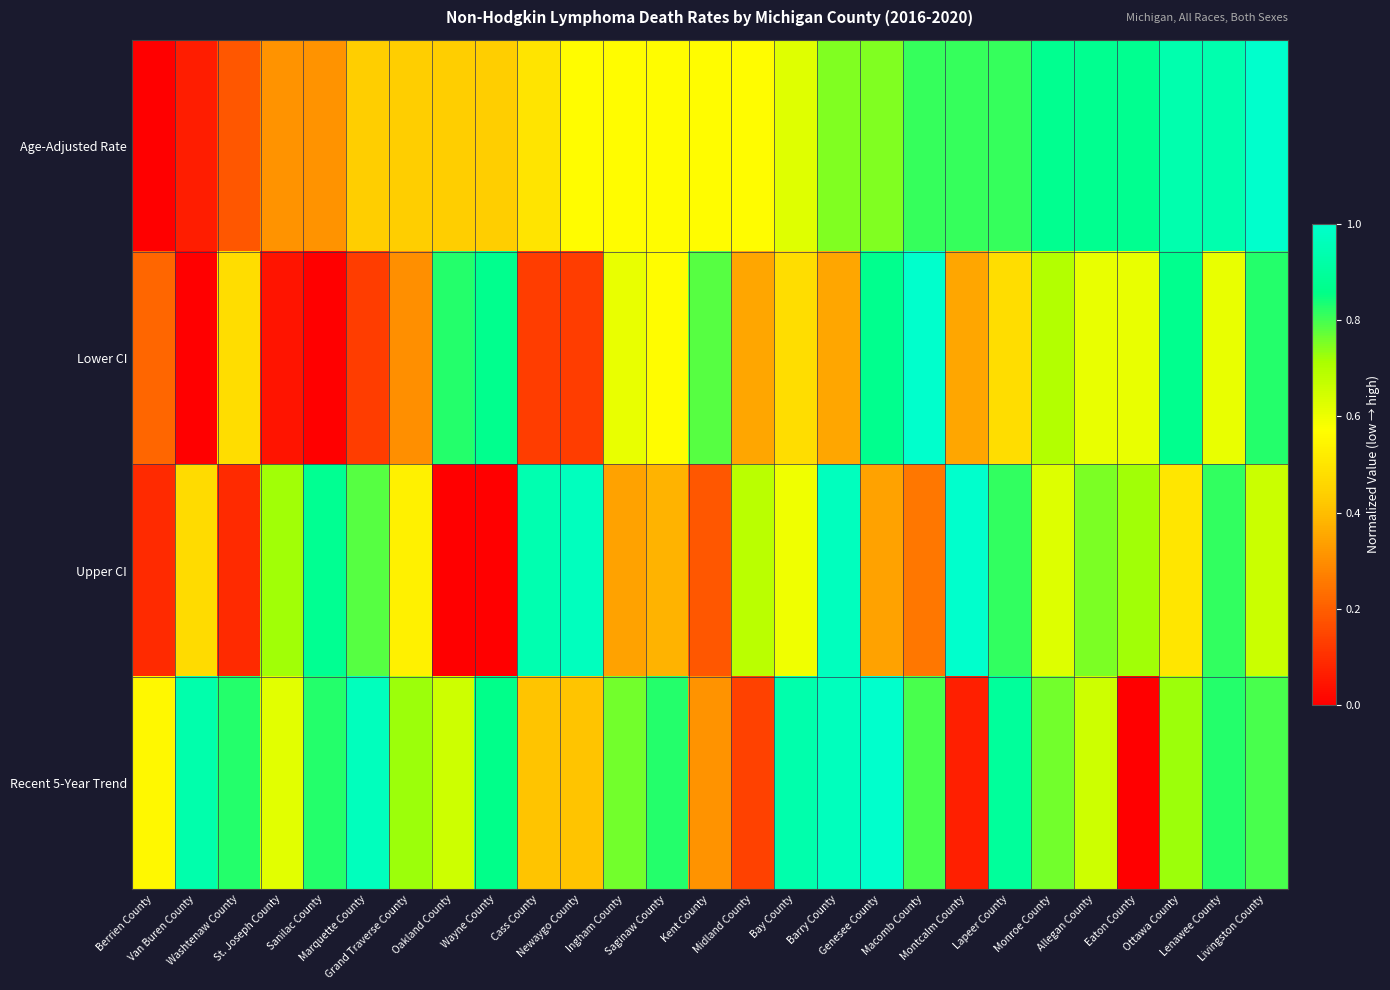

At how many categories does at least one series exceed 0?

27